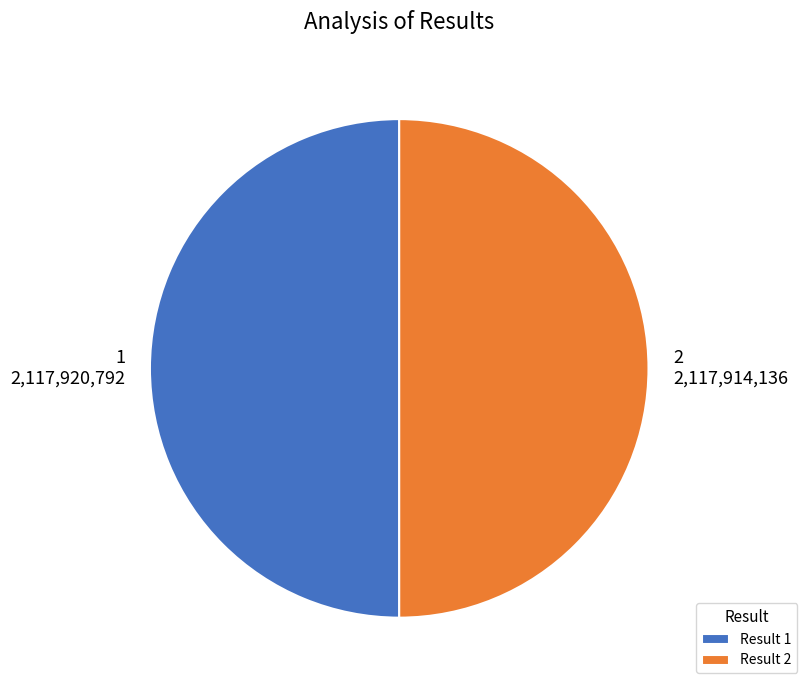

Combined, do 1 and 2 account for over 50%?

Yes